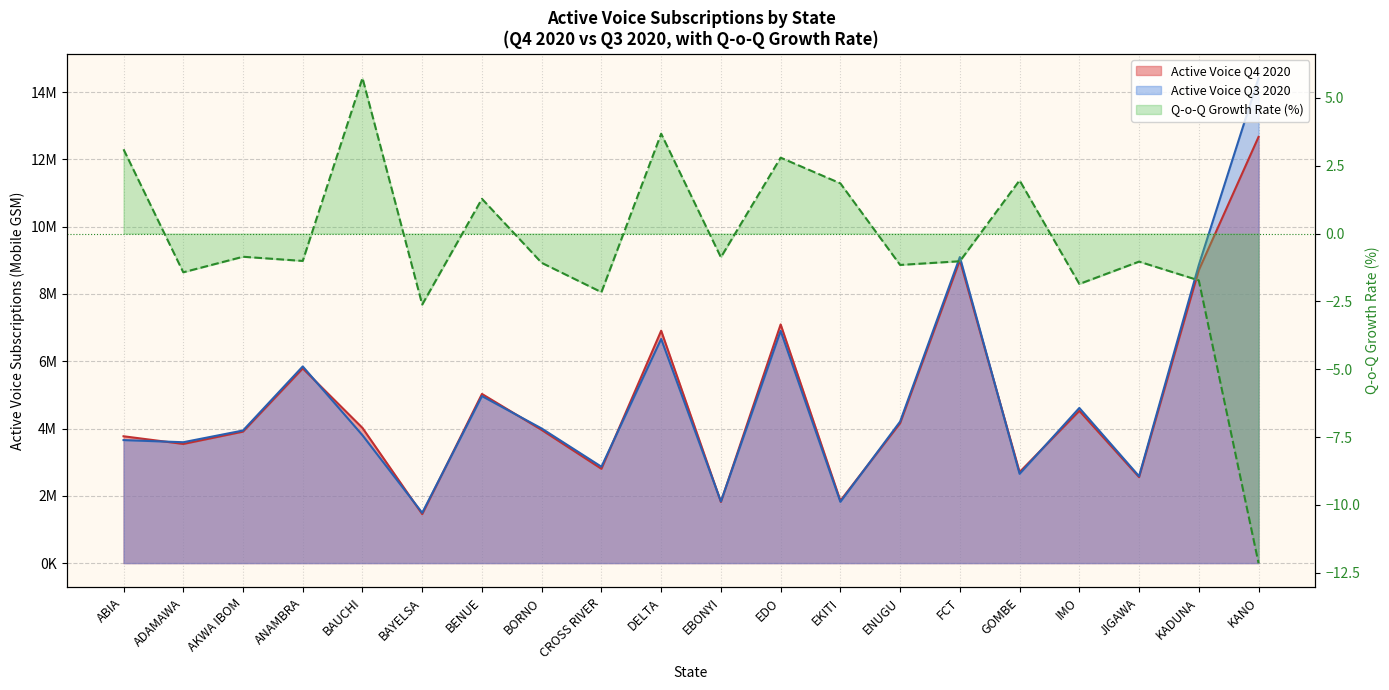

How many data points in Active Voice Q4 2020 are less than 4018380?

10